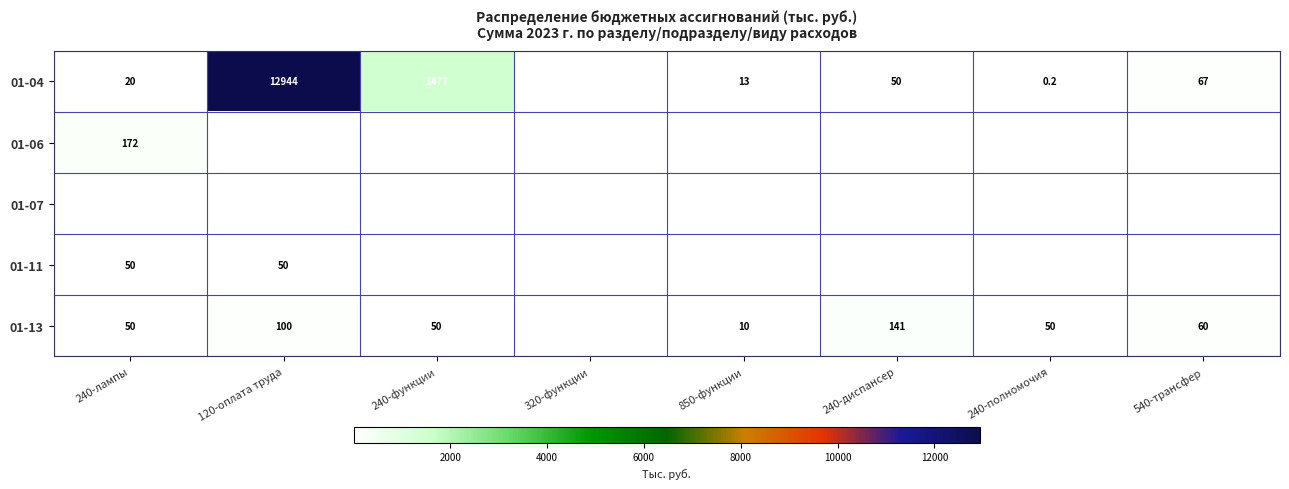

What is the sum of the 01-13 values at 540-трансфер and 120-оплата труда?

160.0